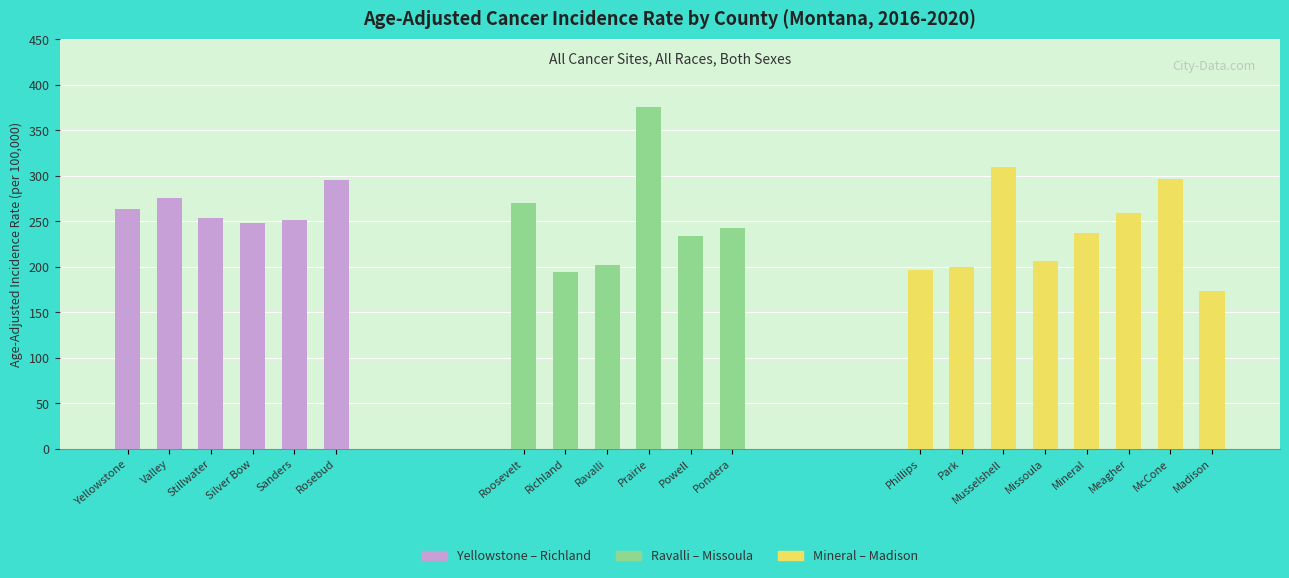

Rank the categories by value from highest to lowest.

Prairie, Musselshell, McCone, Rosebud, Valley, Roosevelt, Yellowstone, Meagher, Stillwater, Sanders, Silver Bow, Pondera, Mineral, Powell, Missoula, Ravalli, Park, Phillips, Richland, Madison